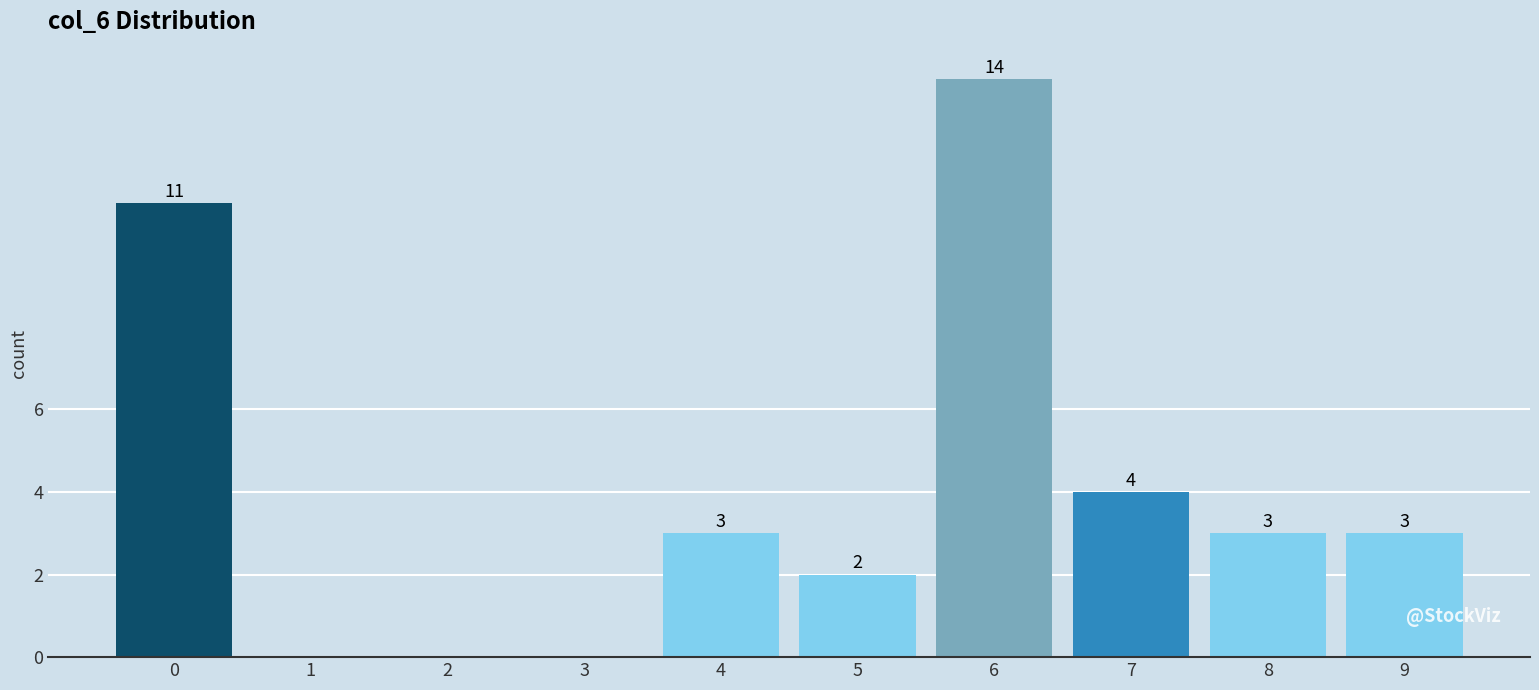

Reading right to left, transcribe all the data shown in this chart.

9=3	8=3	7=4	6=14	5=2	4=3	3=0	2=0	1=0	0=11